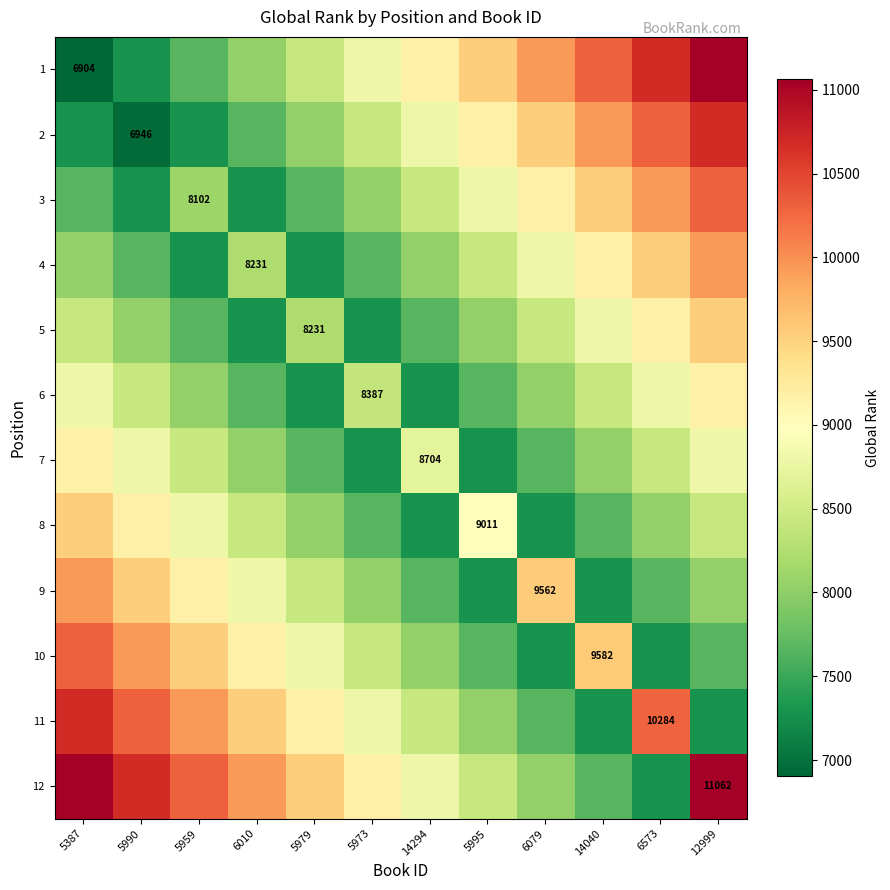

True or false: 1 has a value of 11246 at 5387.

False